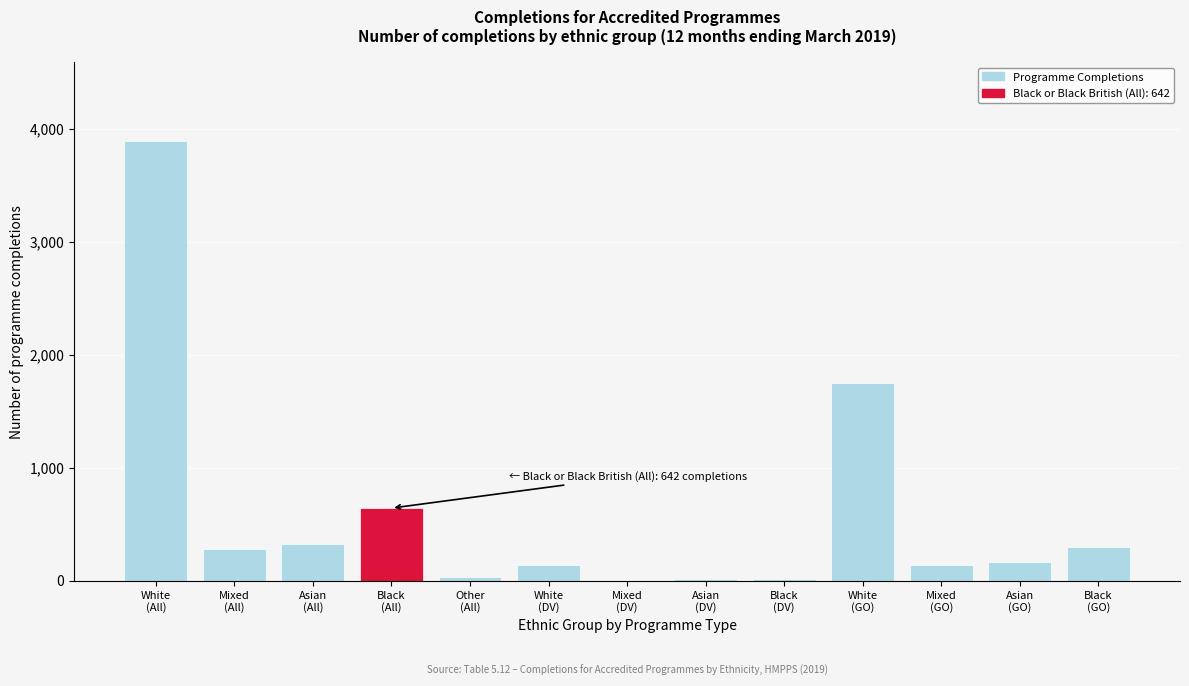

What is the greatest value displayed?

3891